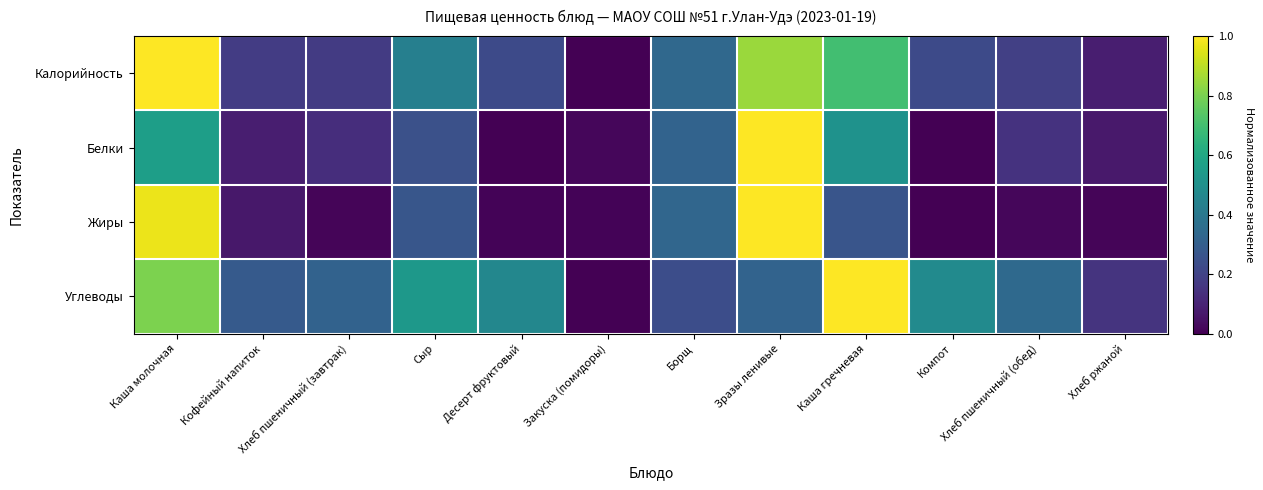

Which series has the largest total across all categories?

Углеводы